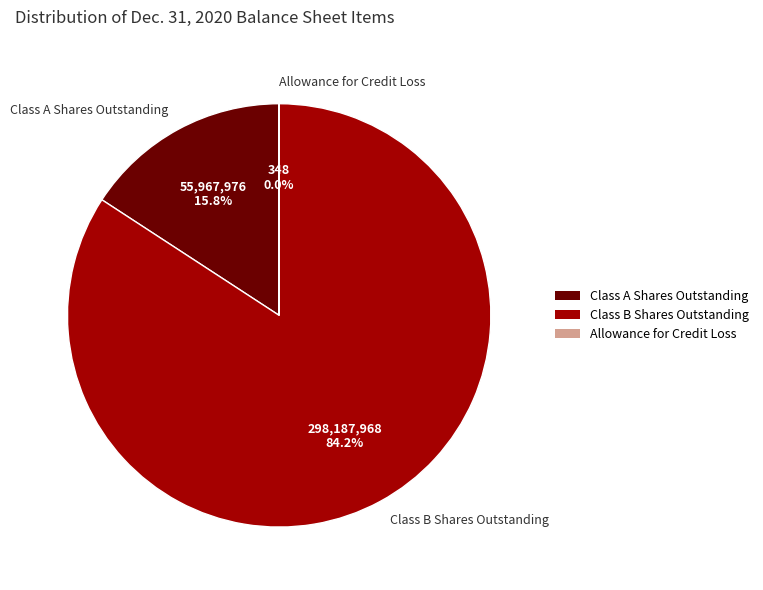

How much of the chart is everything except Class B Shares Outstanding?

15.8%